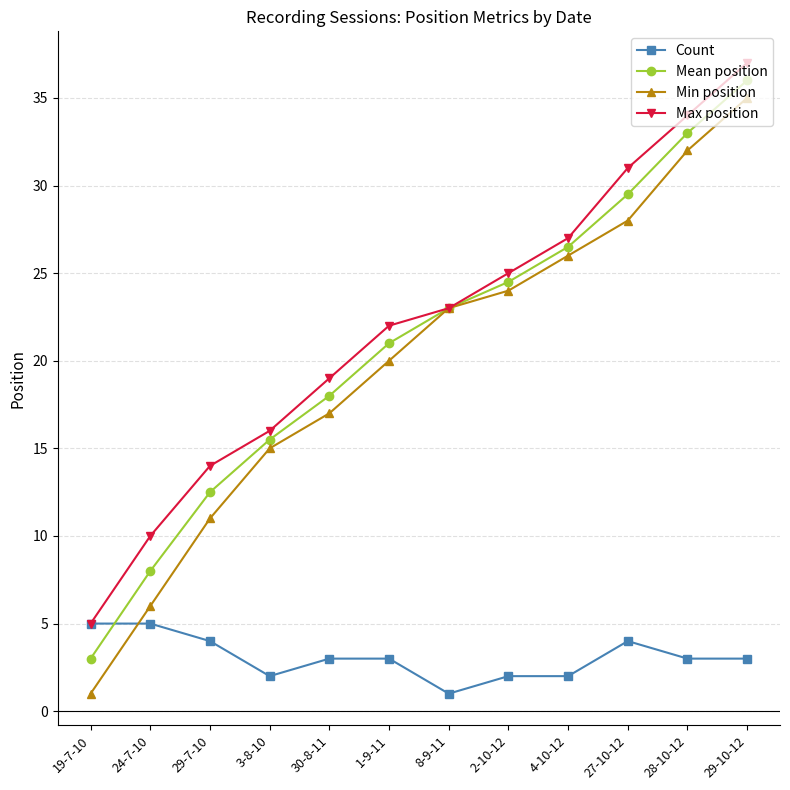

Where does the Count series first go above 3?

19-7-10